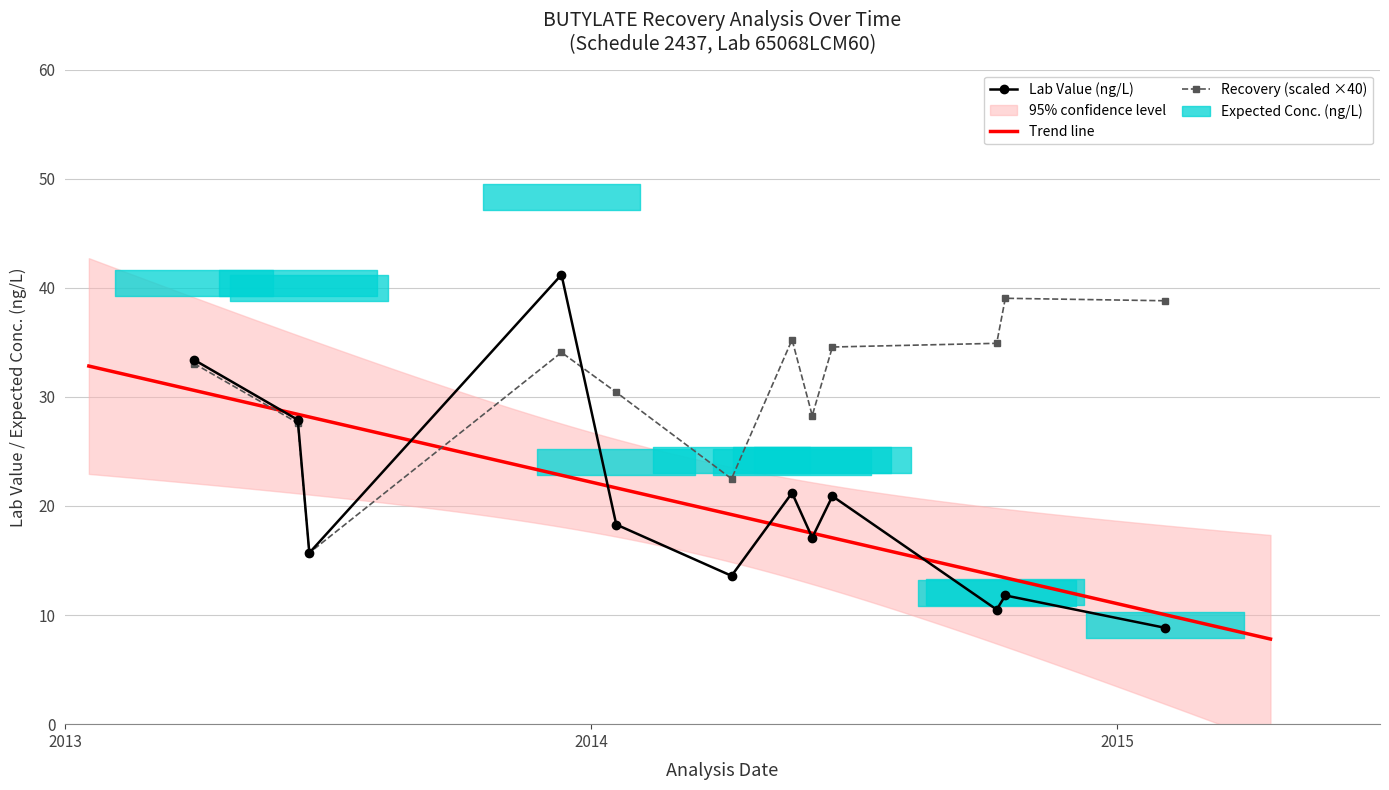

What is the difference between the highest and lowest values at 2014-12-16?

23.3